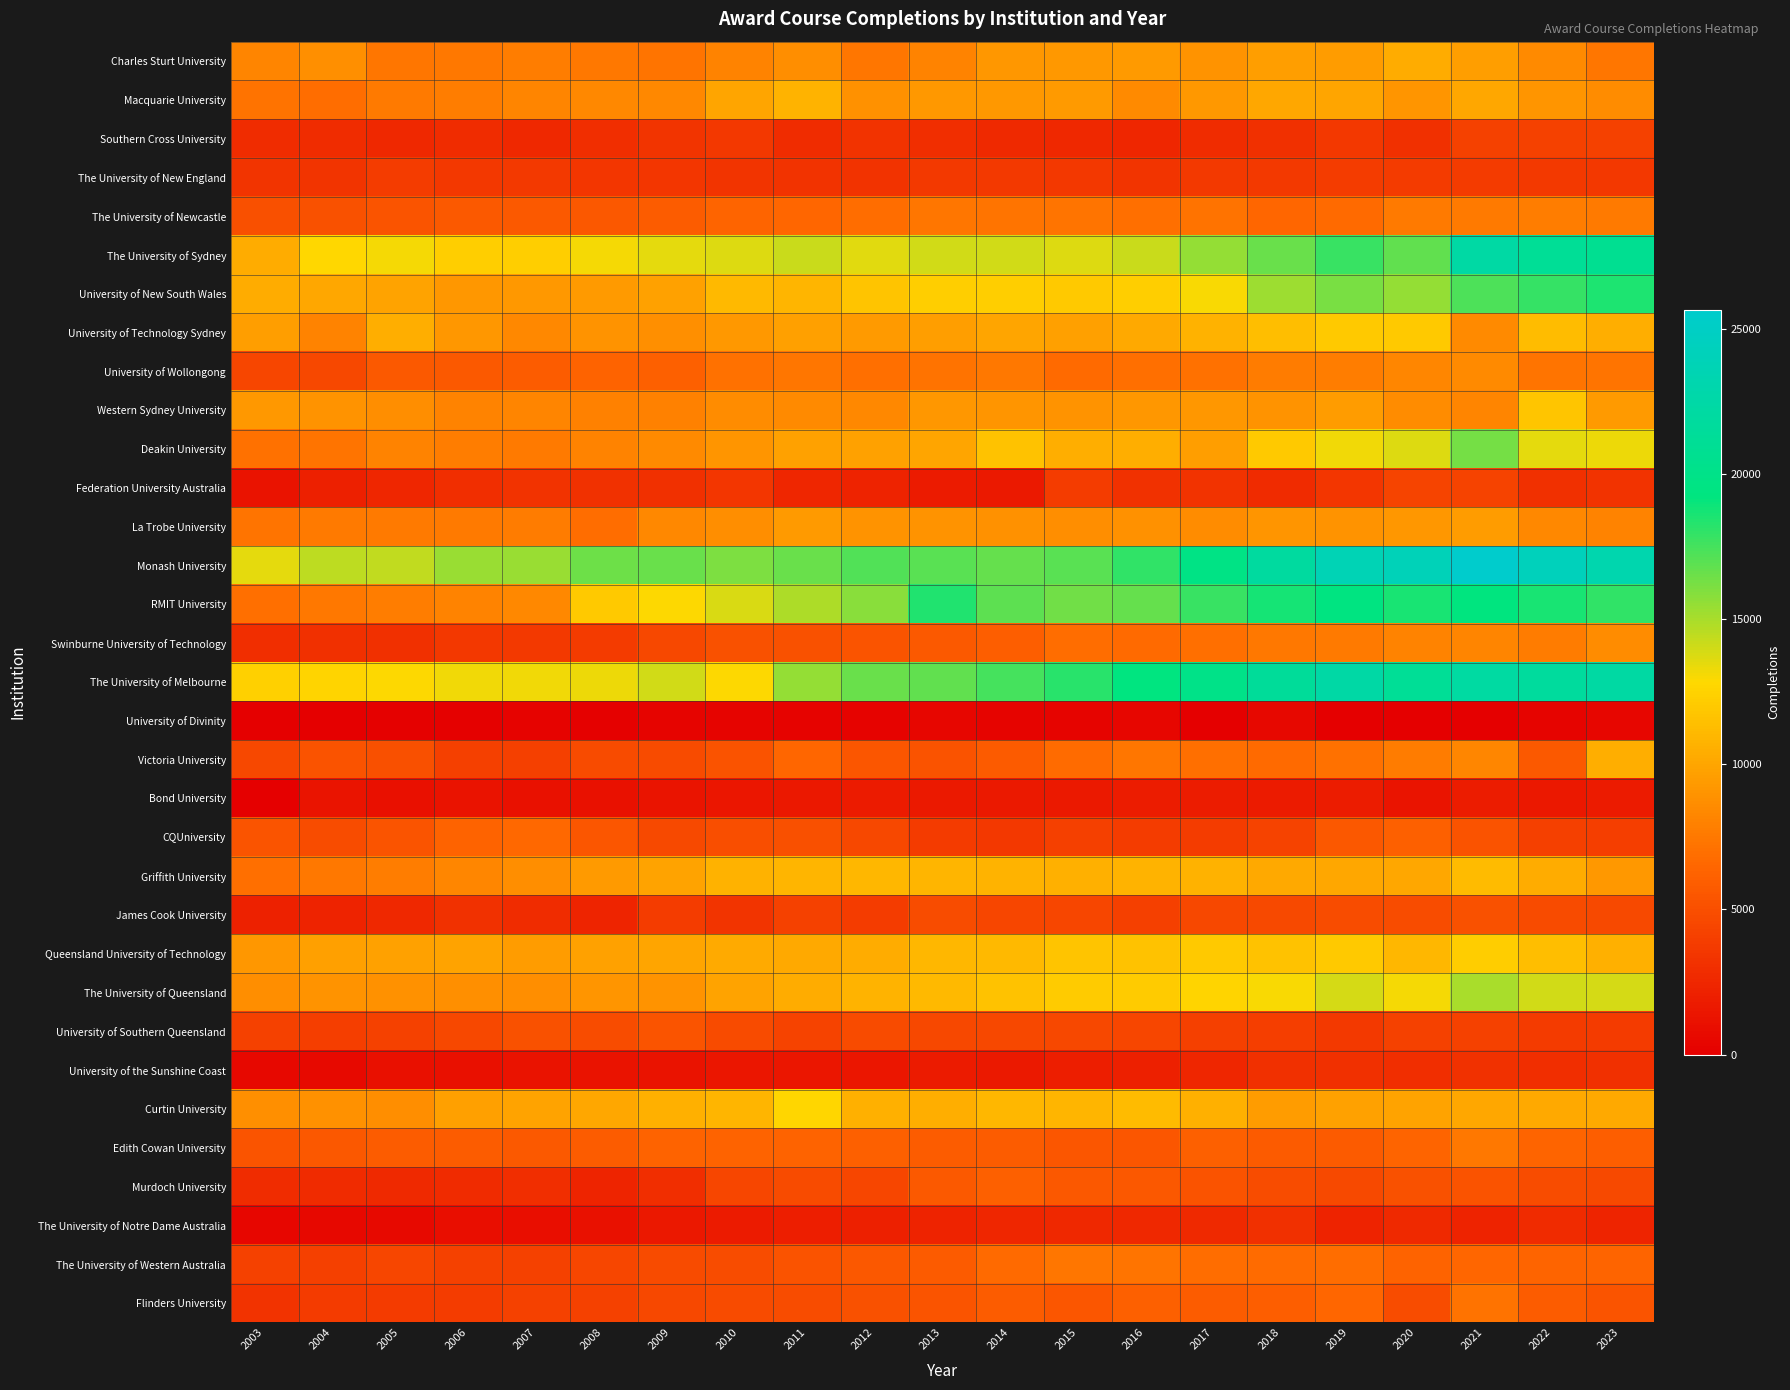

Reading left to right, list all the values displayed in this chart.

Charles Sturt University: 2003=8190	2004=8740	2005=7415	2006=7454	2007=7727	2008=7454	2009=7229	2010=8041	2011=8675	2012=7408	2013=8093	2014=9176	2015=9263	2016=9393	2017=8949	2018=9534	2019=9488	2020=10332	2021=9553	2022=8440	2023=7350
Macquarie University: 2003=7122	2004=6904	2005=7581	2006=7804	2007=8156	2008=8373	2009=8419	2010=9998	2011=10771	2012=8910	2013=9293	2014=9283	2015=9344	2016=8470	2017=9310	2018=10066	2019=9979	2020=9052	2021=10080	2022=9041	2023=8620
Southern Cross University: 2003=2847	2004=2808	2005=2578	2006=2822	2007=2589	2008=2939	2009=3318	2010=3562	2011=2853	2012=3216	2013=2933	2014=2629	2015=2569	2016=2471	2017=2837	2018=3078	2019=3554	2020=3050	2021=4152	2022=4186	2023=4193
The University of New England: 2003=3377	2004=3345	2005=3825	2006=3588	2007=3681	2008=3474	2009=3453	2010=3340	2011=3298	2012=3210	2013=3630	2014=3707	2015=3567	2016=3326	2017=3639	2018=3630	2019=3854	2020=3718	2021=3792	2022=3635	2023=3544
The University of Newcastle: 2003=5039	2004=5187	2005=5406	2006=5628	2007=5616	2008=5581	2009=5895	2010=6391	2011=6471	2012=6850	2013=7386	2014=7269	2015=7286	2016=6985	2017=7193	2018=6467	2019=6657	2020=7524	2021=7545	2022=7746	2023=7545
The University of Sydney: 2003=10383	2004=12747	2005=13067	2006=12314	2007=12269	2008=13084	2009=13445	2010=13669	2011=14216	2012=13568	2013=13947	2014=13983	2015=13653	2016=14211	2017=15453	2018=16549	2019=17766	2020=16751	2021=22332	2022=21132	2023=20660
University of New South Wales: 2003=10376	2004=10101	2005=9832	2006=9175	2007=9271	2008=9408	2009=9787	2010=11106	2011=10887	2012=11670	2013=12278	2014=12264	2015=11968	2016=12309	2017=13010	2018=15244	2019=16200	2020=15449	2021=17339	2022=17924	2023=18450
University of Technology Sydney: 2003=9617	2004=8095	2005=10433	2006=9216	2007=8329	2008=8954	2009=8804	2010=9293	2011=9662	2012=9330	2013=9579	2014=9962	2015=9671	2016=10126	2017=10652	2018=11337	2019=11964	2020=11957	2021=8440	2022=11290	2023=10456
University of Wollongong: 2003=4504	2004=4575	2005=5698	2006=5615	2007=5914	2008=6265	2009=6068	2010=7026	2011=7365	2012=7009	2013=7196	2014=7465	2015=6687	2016=6970	2017=7063	2018=7695	2019=7746	2020=8249	2021=8487	2022=7308	2023=7267
Western Sydney University: 2003=9246	2004=8937	2005=8657	2006=8033	2007=8180	2008=7960	2009=7953	2010=8609	2011=8503	2012=8322	2013=9202	2014=9026	2015=8971	2016=9190	2017=9163	2018=9001	2019=9512	2020=8619	2021=8208	2022=11809	2023=9325
Deakin University: 2003=7045	2004=7224	2005=8041	2006=7788	2007=7617	2008=8056	2009=8489	2010=9102	2011=9768	2012=9801	2013=9928	2014=11550	2015=10431	2016=10458	2017=9539	2018=11973	2019=13227	2020=13674	2021=16322	2022=13516	2023=13316
Federation University Australia: 2003=1292	2004=2071	2005=2461	2006=2940	2007=3242	2008=3200	2009=3036	2010=3426	2011=2480	2012=2243	2013=1783	2014=1611	2015=3830	2016=3198	2017=3221	2018=2785	2019=3418	2020=4397	2021=4273	2022=3068	2023=3259
La Trobe University: 2003=7295	2004=7581	2005=7553	2006=7617	2007=7676	2008=6839	2009=8324	2010=8669	2011=9419	2012=8989	2013=8992	2014=8886	2015=8712	2016=8875	2017=8534	2018=9087	2019=9022	2020=9160	2021=9480	2022=8374	2023=8079
Monash University: 2003=13524	2004=14473	2005=14362	2006=15433	2007=15438	2008=16533	2009=16546	2010=16100	2011=16633	2012=17150	2013=17035	2014=16687	2015=16967	2016=18023	2017=19662	2018=21862	2019=23758	2020=24002	2021=25665	2022=24168	2023=23148
RMIT University: 2003=7008	2004=7511	2005=7780	2006=8026	2007=8410	2008=11990	2009=12909	2010=13762	2011=14894	2012=15775	2013=18417	2014=16846	2015=16432	2016=16731	2017=17799	2018=18737	2019=19413	2020=18642	2021=19164	2022=18643	2023=17997
Swinburne University of Technology: 2003=2949	2004=3103	2005=3068	2006=3609	2007=3629	2008=3799	2009=4573	2010=5140	2011=5114	2012=5407	2013=5704	2014=5969	2015=6917	2016=6668	2017=6996	2018=7465	2019=7556	2020=8104	2021=8183	2022=7638	2023=8523
The University of Melbourne: 2003=12340	2004=12589	2005=12851	2006=13153	2007=13199	2008=13276	2009=13969	2010=12894	2011=15495	2012=16588	2013=16832	2014=17465	2015=18155	2016=19285	2017=19986	2018=21388	2019=22390	2020=21138	2021=22145	2022=21671	2023=22240
University of Divinity: 2003=53	2004=81	2005=113	2006=143	2007=252	2008=173	2009=313	2010=320	2011=281	2012=262	2013=409	2014=397	2015=401	2016=446	2017=0	2018=532	2019=0	2020=0	2021=0	2022=385	2023=459
Victoria University: 2003=4514	2004=5293	2005=5080	2006=4048	2007=4037	2008=4762	2009=4762	2010=5244	2011=6477	2012=5430	2013=5237	2014=5764	2015=6781	2016=7387	2017=7007	2018=6676	2019=7039	2020=7678	2021=8292	2022=5648	2023=10505
Bond University: 2003=59	2004=1380	2005=1040	2006=1251	2007=1116	2008=1177	2009=1379	2010=1472	2011=1574	2012=1761	2013=1655	2014=1664	2015=1612	2016=1846	2017=1835	2018=1728	2019=1898	2020=1364	2021=1834	2022=1590	2023=1742
CQUniversity: 2003=5400	2004=4817	2005=5366	2006=6292	2007=6595	2008=5429	2009=4637	2010=4934	2011=5024	2012=4532	2013=3791	2014=3532	2015=4015	2016=3889	2017=3835	2018=4275	2019=5523	2020=6089	2021=5278	2022=4065	2023=3950
Griffith University: 2003=6945	2004=7474	2005=7809	2006=8274	2007=8717	2008=9371	2009=9860	2010=10635	2011=10888	2012=10988	2013=10893	2014=10806	2015=10591	2016=10809	2017=10682	2018=10204	2019=10043	2020=10114	2021=11146	2022=10368	2023=9267
James Cook University: 2003=2198	2004=2295	2005=2586	2006=3135	2007=2898	2008=2405	2009=3894	2010=3355	2011=4122	2012=3906	2013=4874	2014=4483	2015=4449	2016=4100	2017=4607	2018=4655	2019=4817	2020=4837	2021=5186	2022=4784	2023=4621
Queensland University of Technology: 2003=9175	2004=9669	2005=9760	2006=9857	2007=9492	2008=9768	2009=9987	2010=10285	2011=10214	2012=10411	2013=10952	2014=11098	2015=11674	2016=11543	2017=11942	2018=11588	2019=11935	2020=10972	2021=12212	2022=11361	2023=10592
The University of Queensland: 2003=8644	2004=9010	2005=8843	2006=8747	2007=8681	2008=9025	2009=9005	2010=9922	2011=10408	2012=10785	2013=11042	2014=11618	2015=12079	2016=12045	2017=12580	2018=12982	2019=13865	2020=13113	2021=14946	2022=13977	2023=13866
University of Southern Queensland: 2003=4186	2004=4000	2005=4172	2006=4557	2007=5160	2008=4906	2009=5331	2010=4787	2011=4273	2012=4787	2013=4575	2014=4573	2015=4599	2016=4472	2017=4096	2018=4003	2019=3681	2020=4192	2021=4162	2022=3730	2023=3772
University of the Sunshine Coast: 2003=543	2004=664	2005=1027	2006=1061	2007=1226	2008=1295	2009=1277	2010=1432	2011=1485	2012=1488	2013=1716	2014=1668	2015=1991	2016=2048	2017=2419	2018=3035	2019=3080	2020=2948	2021=3128	2022=2919	2023=3091
Curtin University: 2003=8775	2004=8840	2005=8697	2006=9644	2007=9842	2008=10114	2009=10622	2010=10842	2011=12652	2012=10562	2013=10469	2014=10965	2015=10922	2016=11157	2017=10546	2018=9451	2019=9751	2020=9842	2021=10085	2022=10215	2023=10209
Edith Cowan University: 2003=5325	2004=5613	2005=5840	2006=5888	2007=5679	2008=5913	2009=6239	2010=6284	2011=6227	2012=6113	2013=5912	2014=5902	2015=5494	2016=5428	2017=6068	2018=5774	2019=5747	2020=6382	2021=7480	2022=6392	2023=6015
Murdoch University: 2003=2820	2004=2768	2005=2702	2006=2798	2007=2913	2008=2387	2009=2931	2010=4484	2011=4742	2012=4481	2013=5658	2014=6035	2015=5560	2016=5565	2017=5305	2018=4852	2019=4651	2020=5176	2021=5302	2022=4856	2023=4673
The University of Notre Dame Australia: 2003=475	2004=579	2005=672	2006=904	2007=917	2008=1182	2009=1569	2010=1746	2011=1927	2012=2080	2013=2282	2014=2430	2015=2525	2016=2605	2017=2656	2018=3075	2019=2272	2020=2706	2021=2272	2022=2738	2023=2388
The University of Western Australia: 2003=4162	2004=4061	2005=4425	2006=4165	2007=4209	2008=4463	2009=4714	2010=4910	2011=5282	2012=5522	2013=5811	2014=6709	2015=7389	2016=7299	2017=6896	2018=6814	2019=6827	2020=6282	2021=6496	2022=6378	2023=6378
Flinders University: 2003=3299	2004=3772	2005=3792	2006=3858	2007=4141	2008=4135	2009=4514	2010=4776	2011=4849	2012=5191	2013=5396	2014=5856	2015=5502	2016=6073	2017=5914	2018=5998	2019=6508	2020=4843	2021=7185	2022=5849	2023=5369